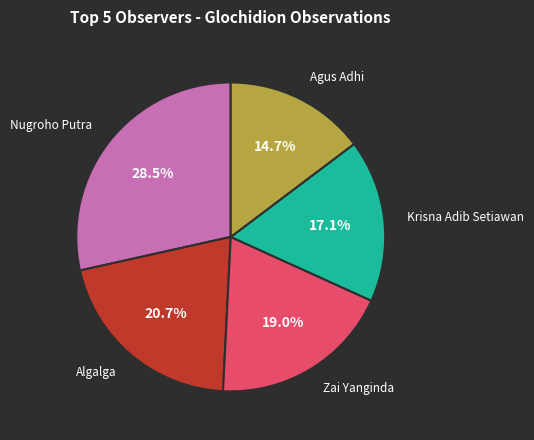

Count the number of slices in the pie.

5